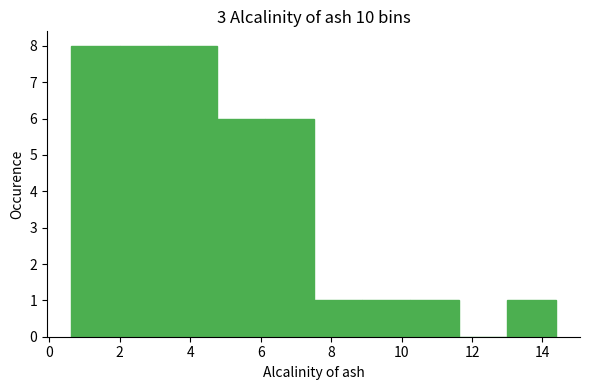

Reading left to right, list every bar in this chart as the range it spans on the x-axis followed by its height. Neither the bar edges nor the heights are printed on the chart, so give them approximately, as read against the axes.

0.6 to 2.0: 8
2.0 to 3.4: 8
3.4 to 4.8: 8
4.8 to 6.2: 6
6.2 to 7.6: 6
7.6 to 8.8: 1
8.8 to 10.2: 1
10.2 to 11.6: 1
11.6 to 13.0: 0
13.0 to 14.4: 1